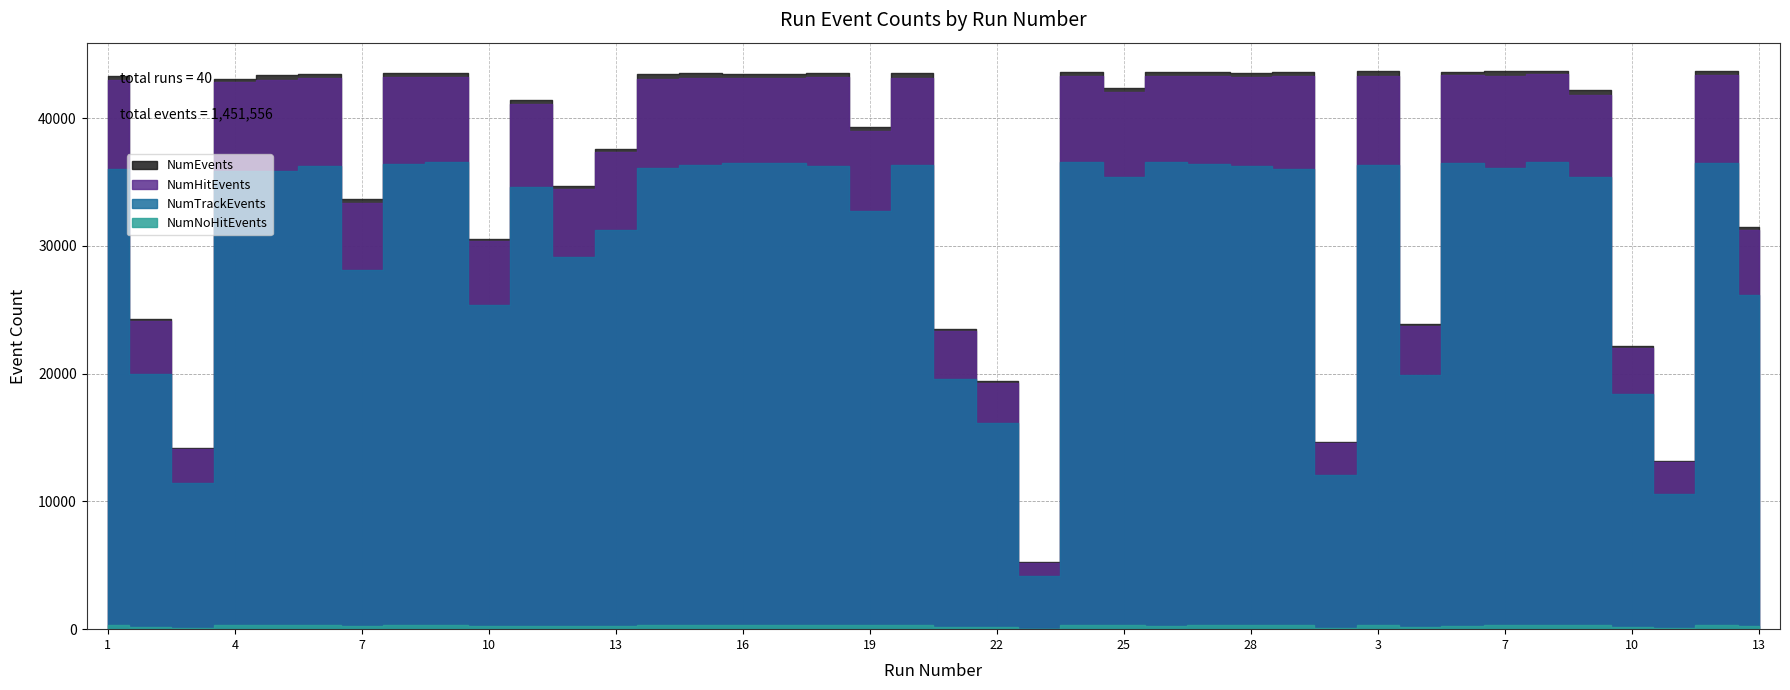

Reading left to right, what are all the values shown in this chart?

NumEvents: 43341	24293	14185	43111	43379	43454	33640	43512	43540	30566	41407	34728	37626	43433	43504	43496	43478	43528	39327	43529	23531	19413	5226	43638	42352	43585	43606	43564	43593	14647	43672	23923	43649	43671	43729	42175	22148	13134	43731	31492
NumHitEvents: 43026	24115	14083	42809	43028	43129	33367	43216	43241	30355	41133	34487	37350	43111	43166	43169	43178	43194	39038	43180	23372	19278	5191	43313	42050	43307	43310	43261	43289	14538	43344	23729	43365	43346	43430	41854	22017	13054	43386	31249
NumTrackEvents: 36052	19947	11480	35896	35886	36242	28088	36429	36571	25387	34621	29125	31230	36082	36348	36481	36492	36285	32777	36327	19554	16165	4143	36589	35404	36605	36441	36299	36013	12088	36362	19893	36526	36140	36539	35435	18421	10608	36498	26195
NumNoHitEvents: 315	178	102	302	351	325	273	296	299	211	274	241	276	322	338	327	300	334	289	349	159	135	35	325	302	278	296	303	304	109	328	194	284	325	299	321	131	80	345	243